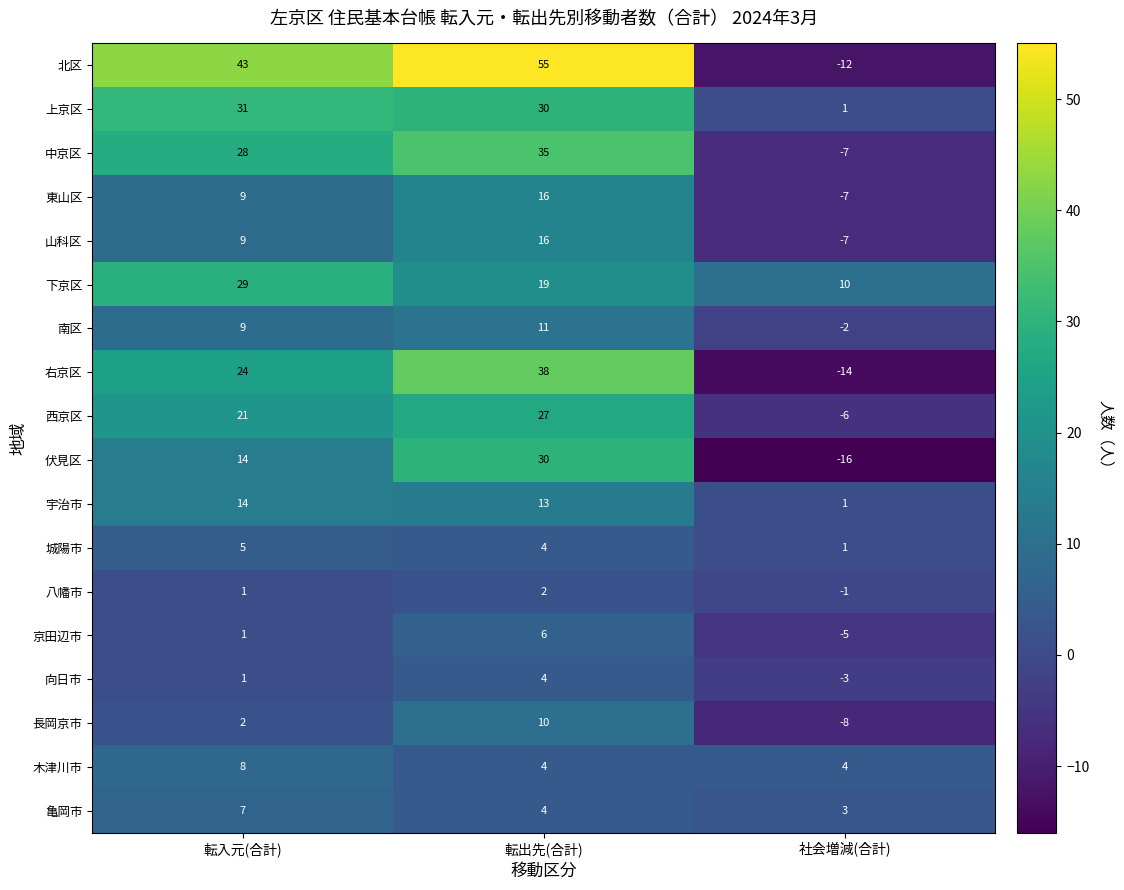

Count the 亀岡市 values in the range 3 to 7.

3